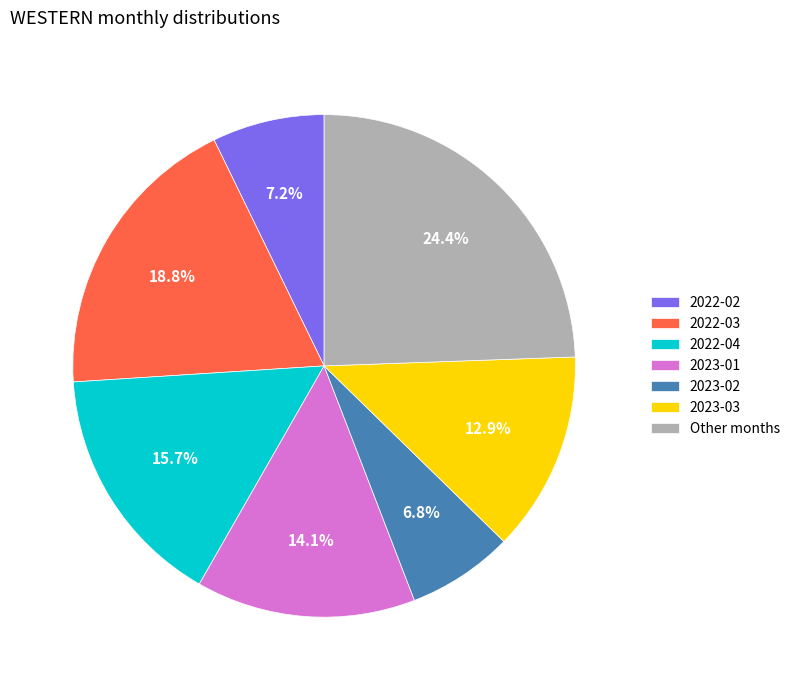

What percentage do 2022-02 and 2023-01 together represent?

21.3%